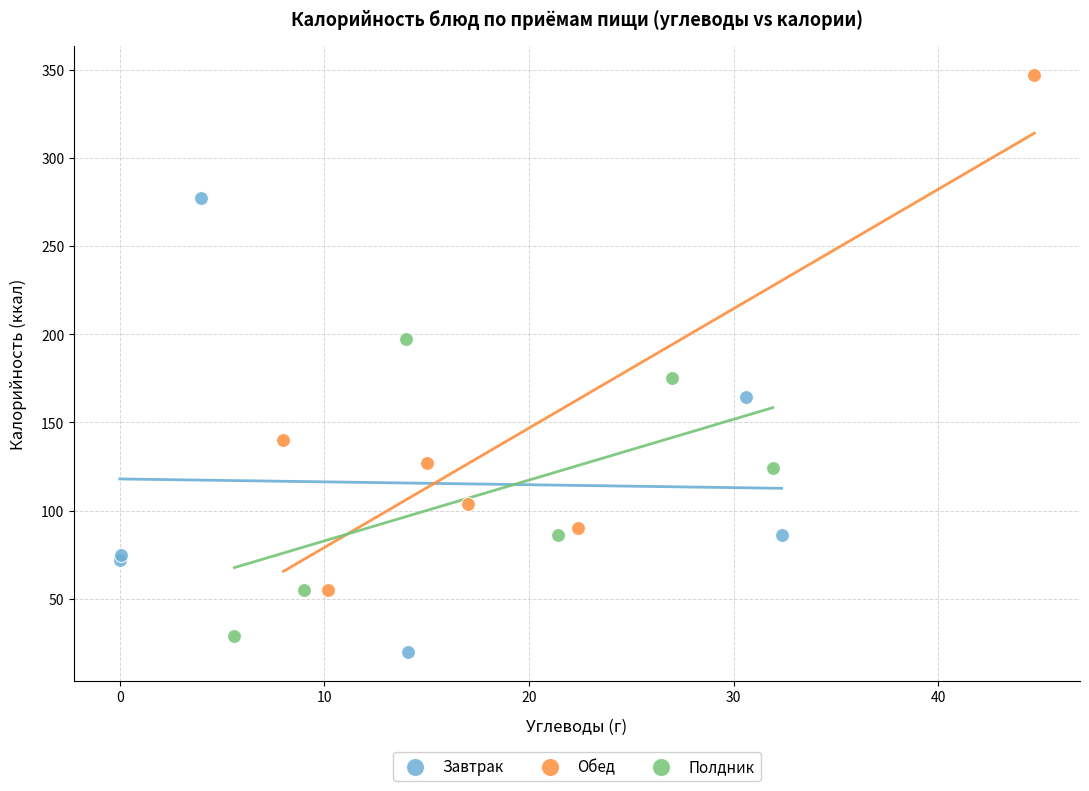

Which series has the largest Y range (max minus min)?

Обед